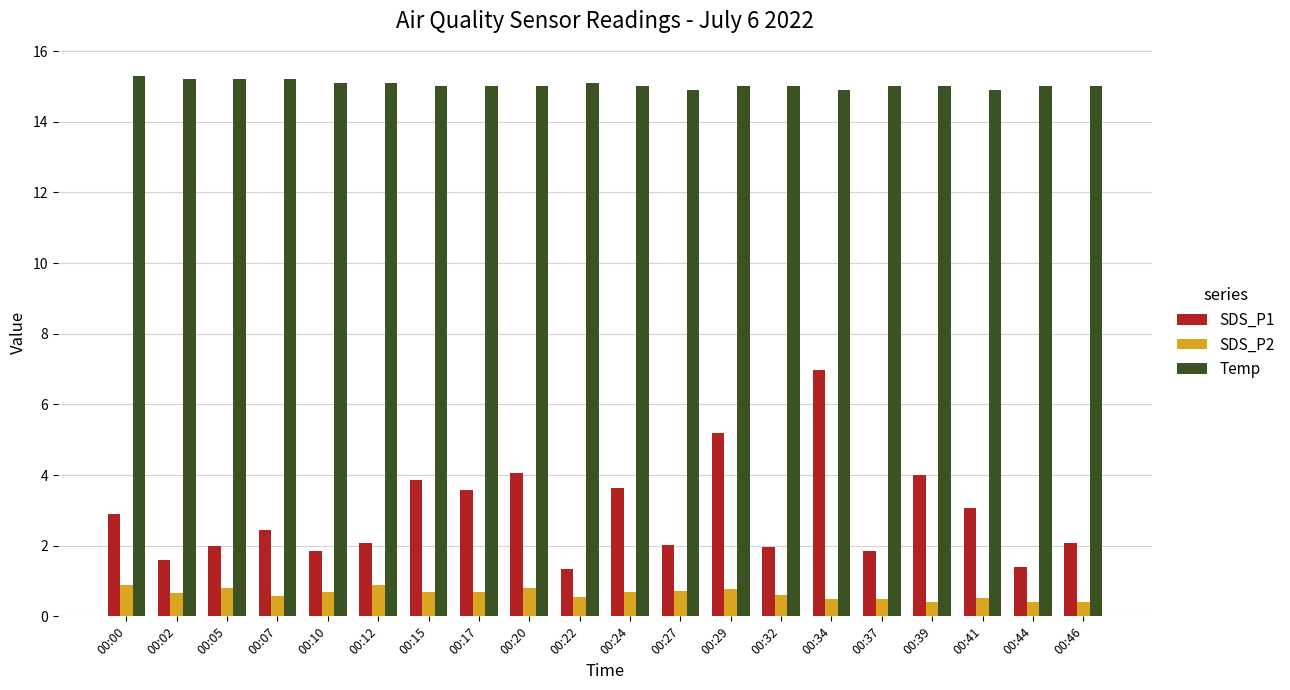

The value of SDS_P1 at 00:24 is 6.2. True or false?

False